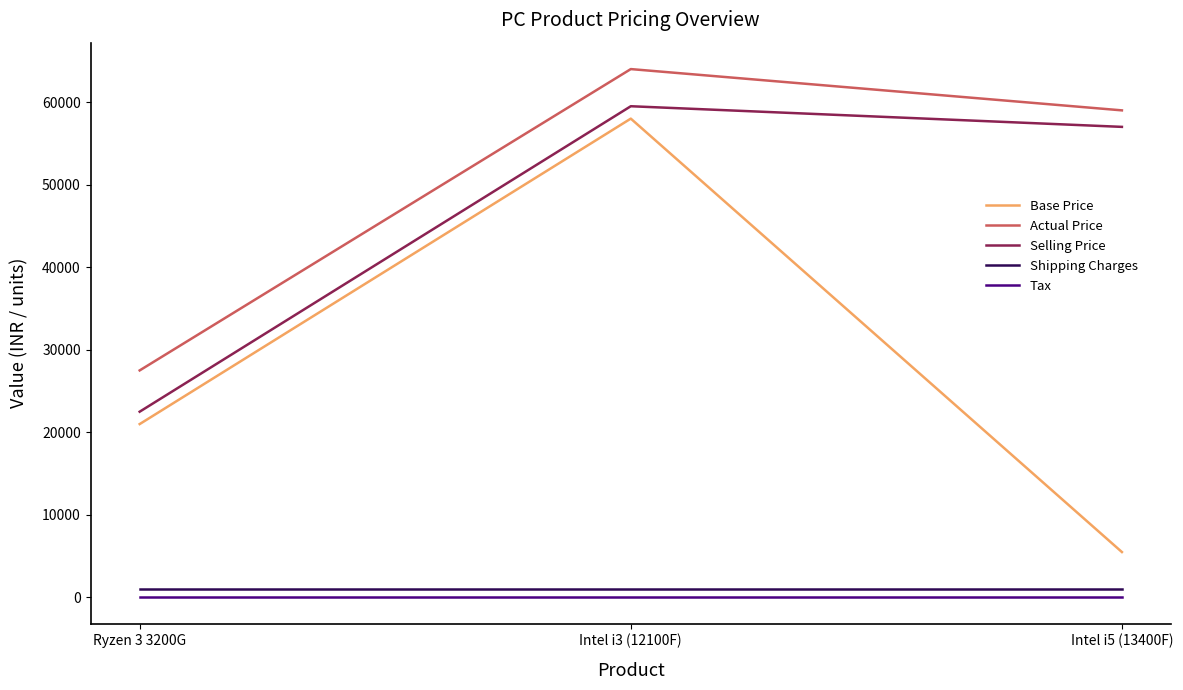

Which series changed the most between Intel i3 (12100F) and Intel i5 (13400F)?

Base Price